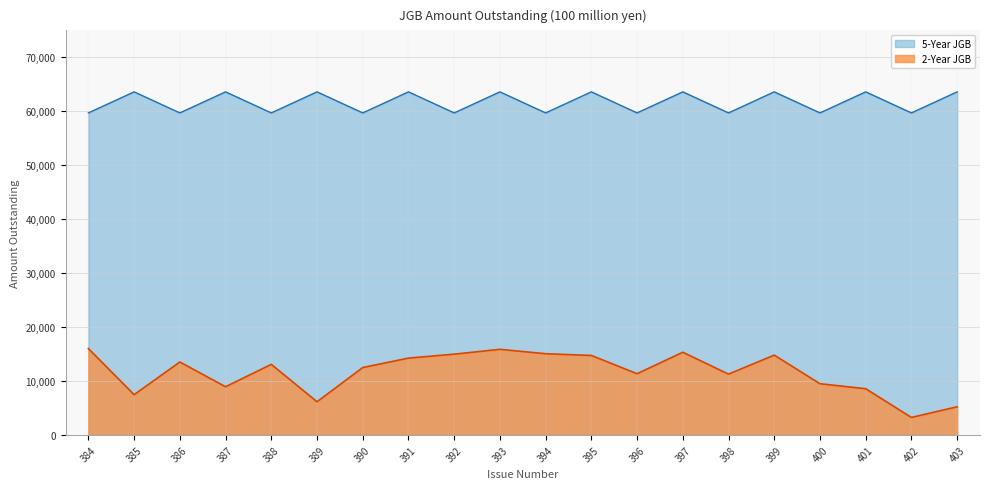

True or false: 2-Year JGB and 5-Year JGB cross at least once.

False